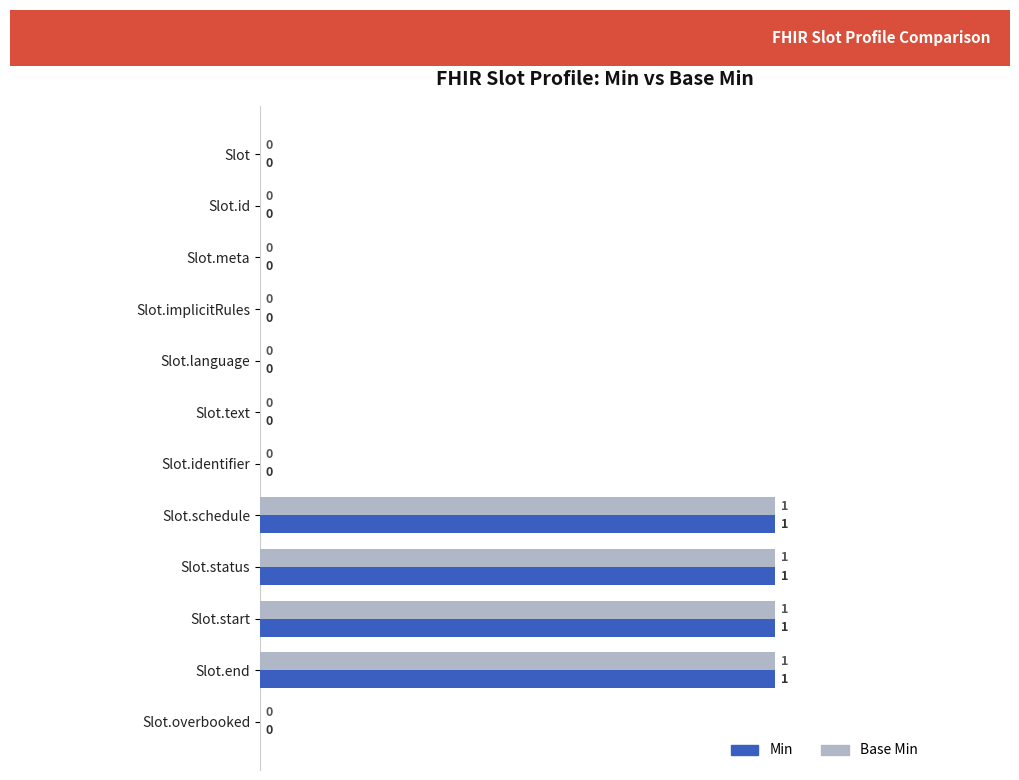

What are all the series names shown in the legend?

Min, Base Min